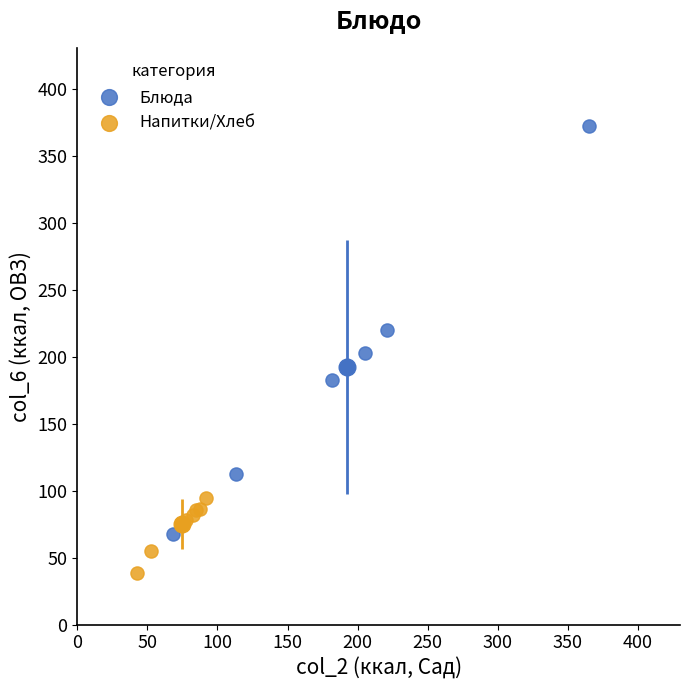

Which series contains the highest Y value?

Блюда